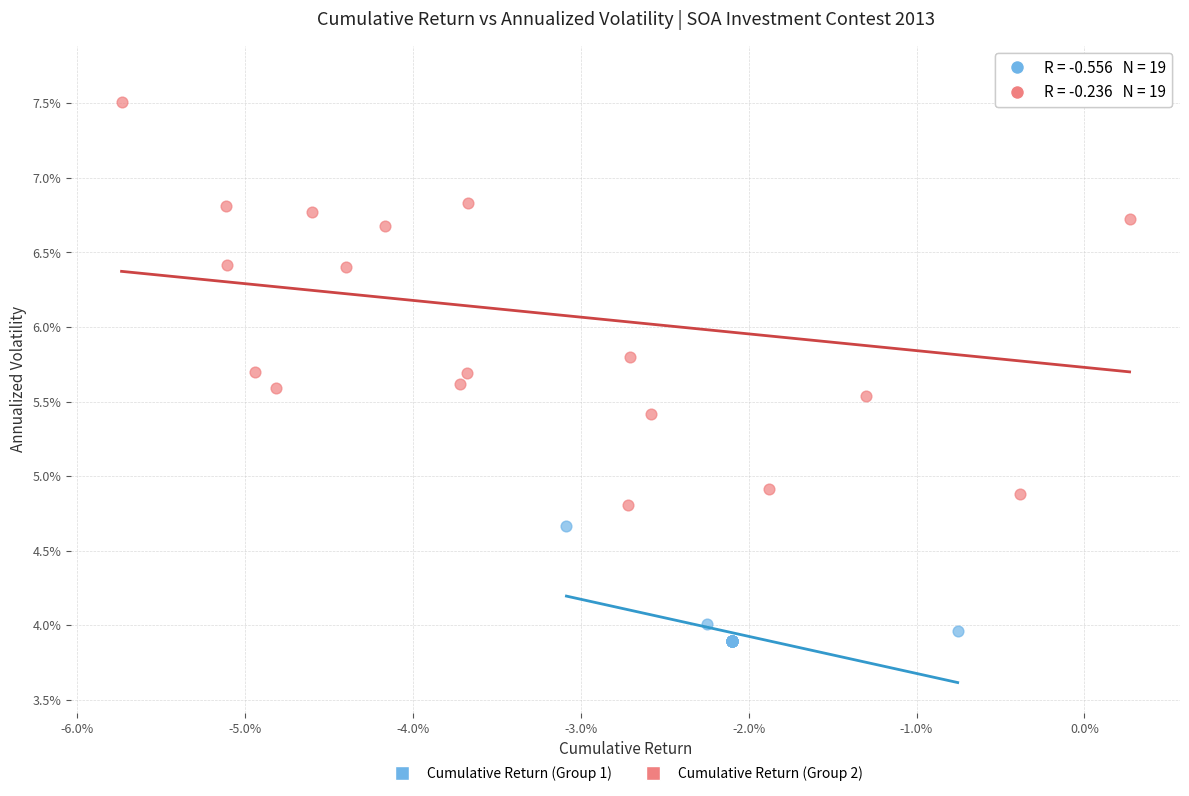

What are all the series names shown in the legend?

Cumulative Return (Group 1), Cumulative Return (Group 2)